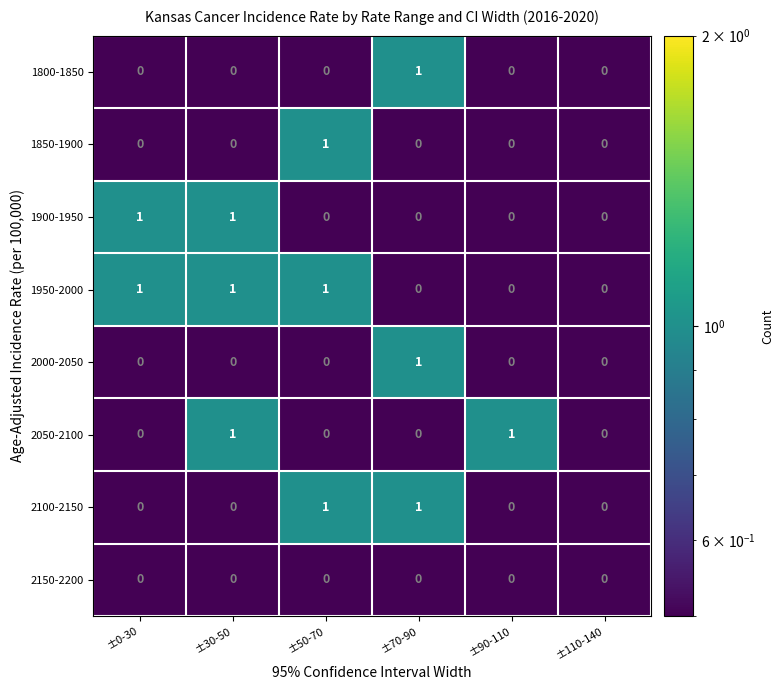

Which category has the highest value in the 1800-1850 series?

±70-90